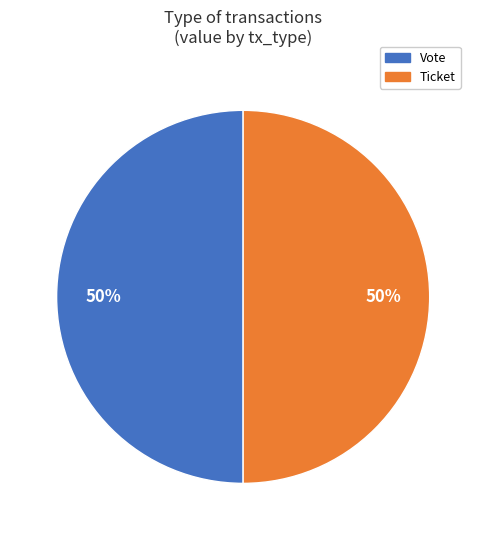

To the nearest percent, what is the average slice percentage?

50%